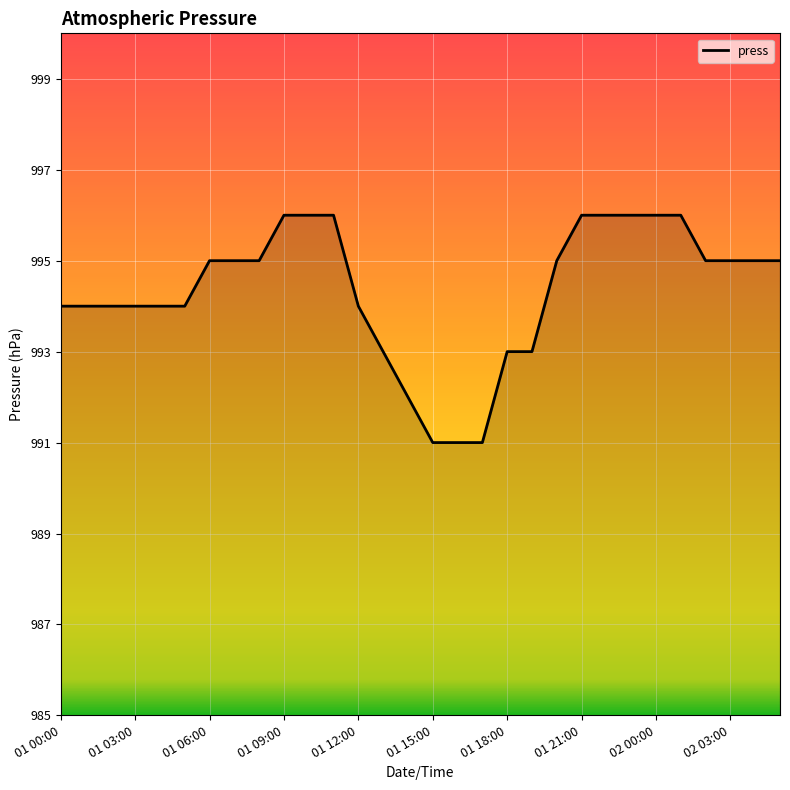

What is the difference between the maximum and minimum values?

5